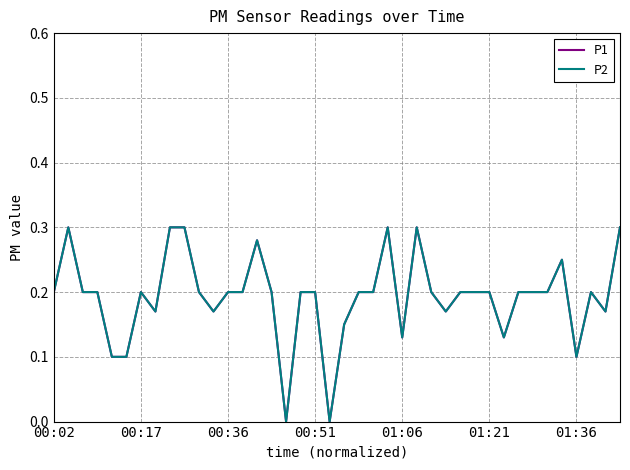

What is the maximum value shown in the chart?

0.3